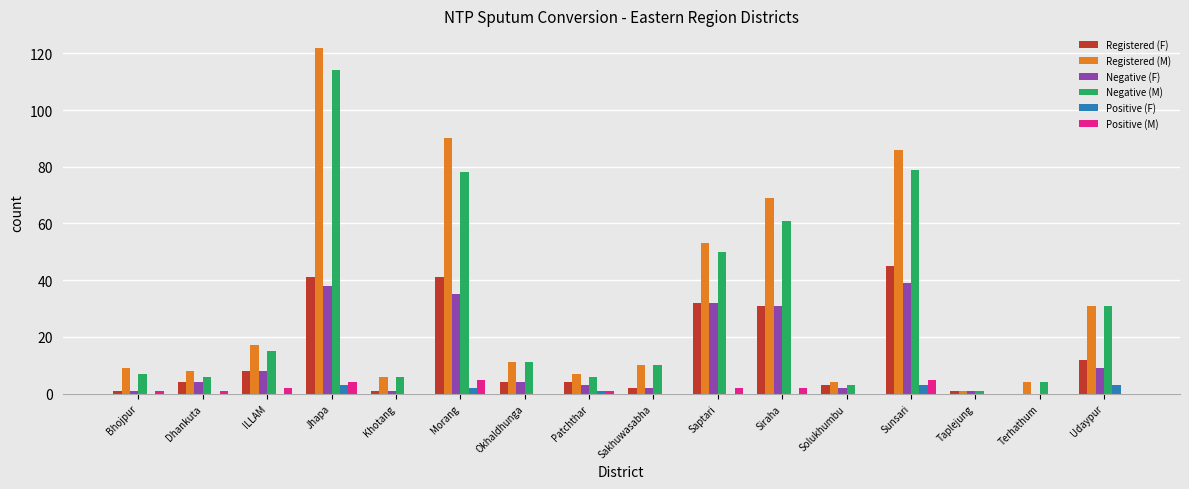

How many groups of bars are there?

16